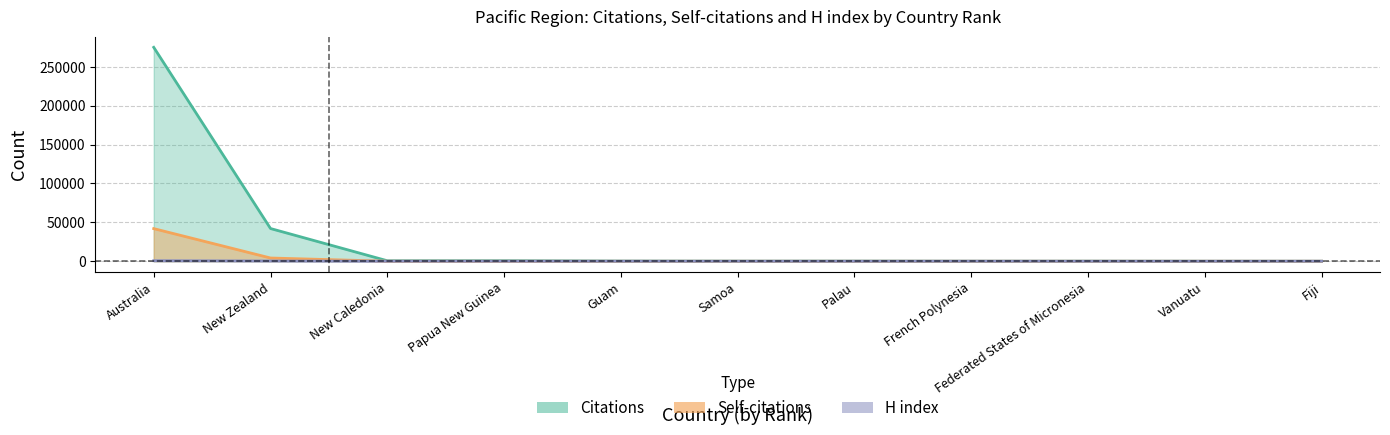

What is the difference between the Citations values at Papua New Guinea and Federated States of Micronesia?

571